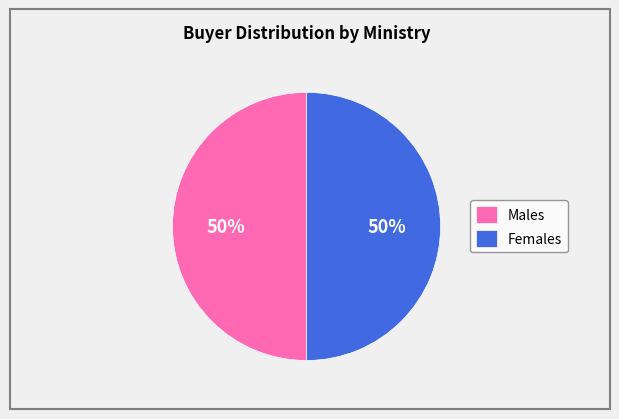

True or false: Females accounts for 50% of the total.

True